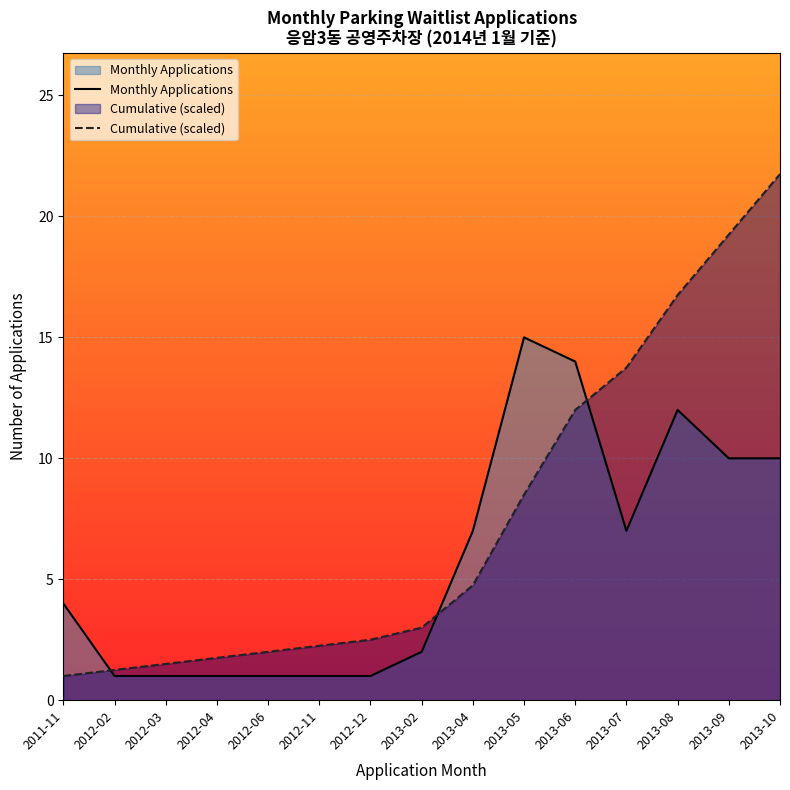

What is the spread (max minus min) of values at 2013-05?

6.5